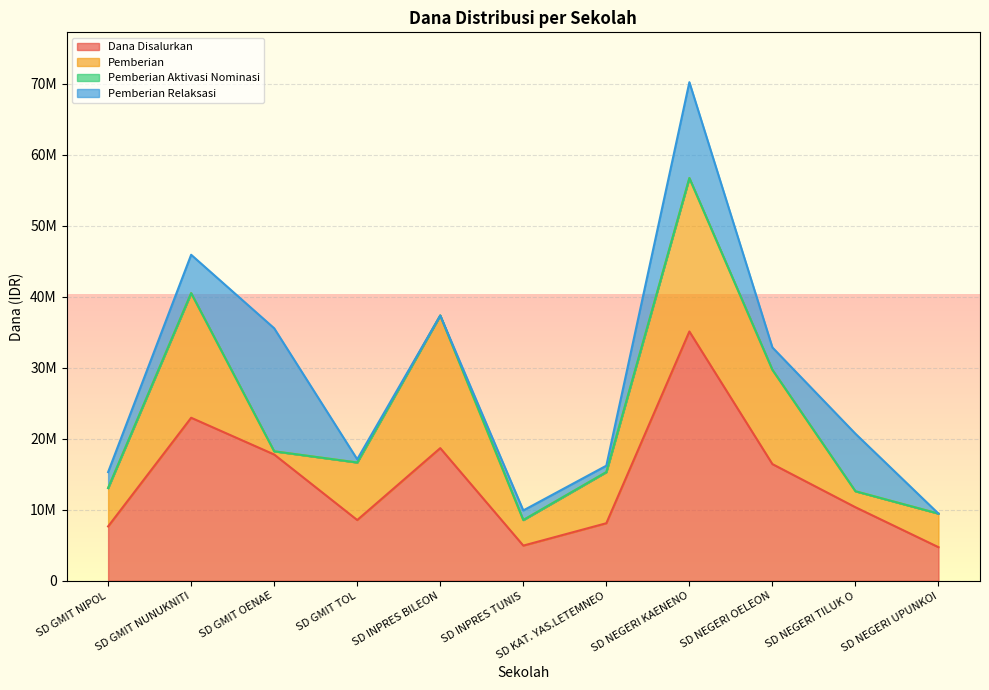

Does the chart display data point markers on the line(s)?

No